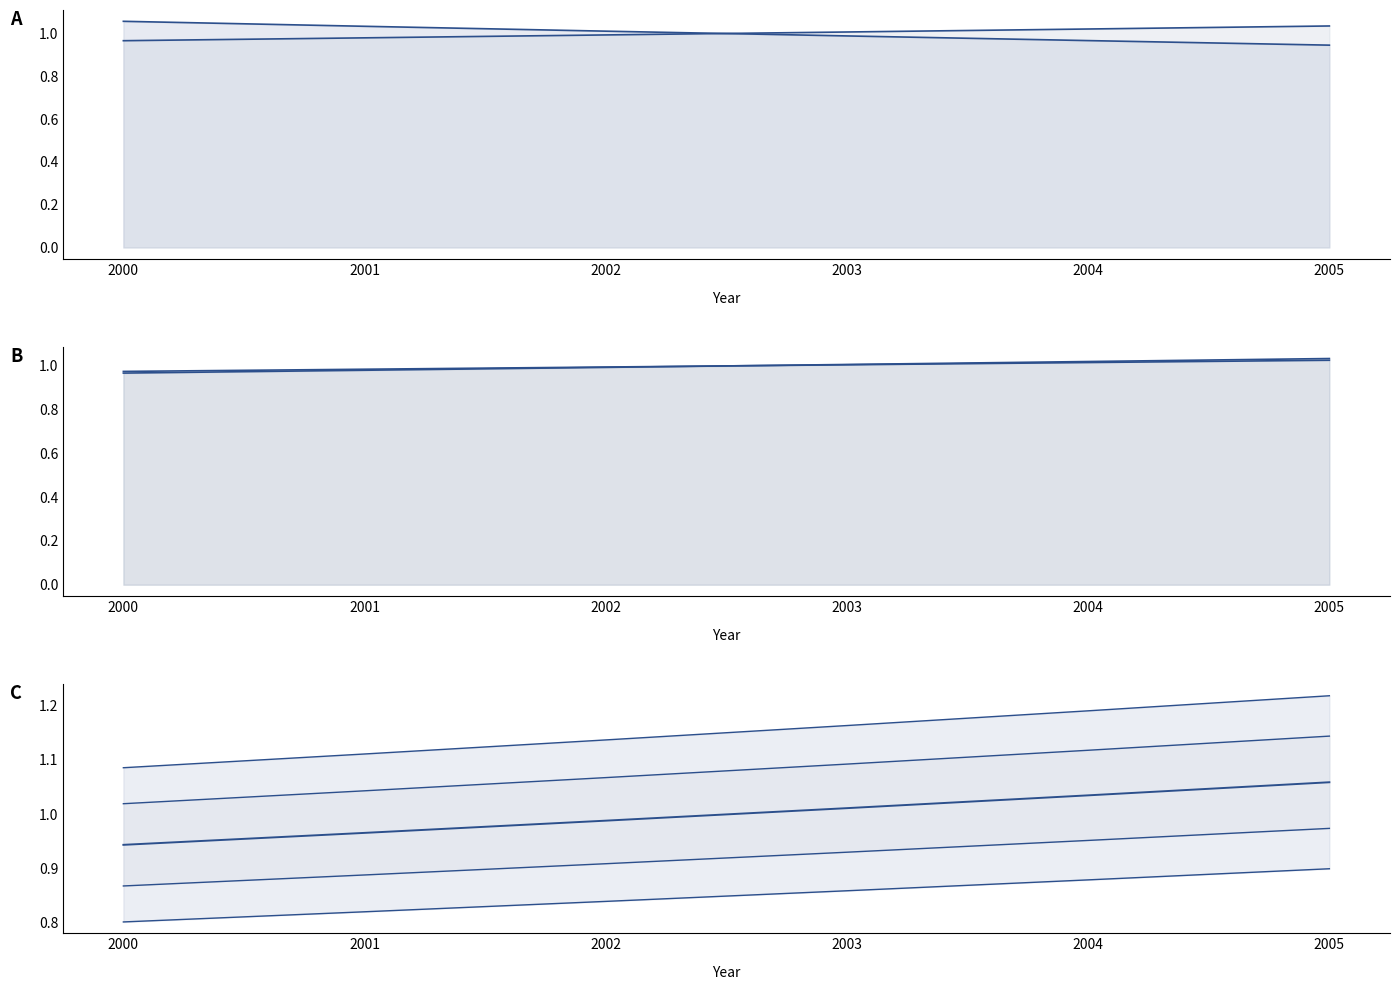

True or false: the data shows 0.4 at 2001.

False